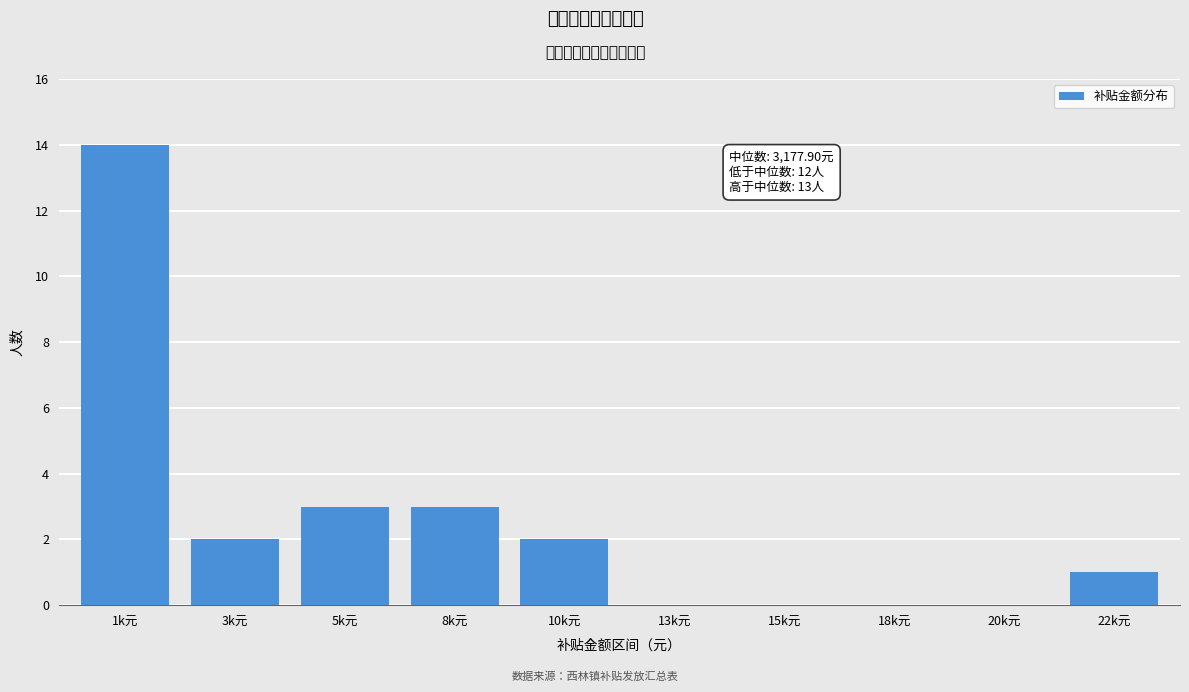

Reading left to right, what are all the values shown in this chart?

1k元=14	3k元=2	5k元=3	8k元=3	10k元=2	13k元=0	15k元=0	18k元=0	20k元=0	22k元=1